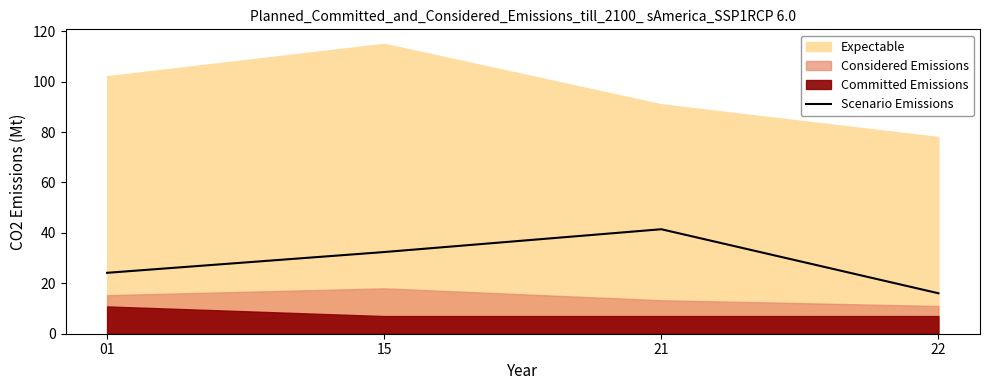

Rank the categories by Scenario Emissions value from highest to lowest.

21, 15, 01, 22